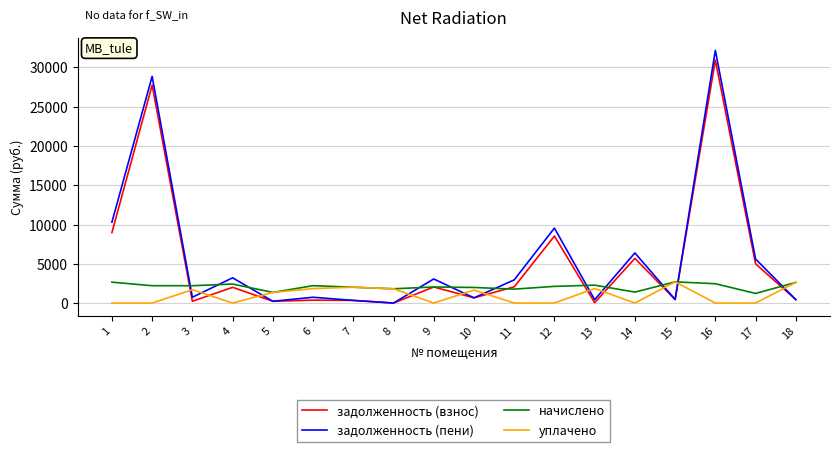

What is the highest value of the задолженность (пени) series?

32173.5